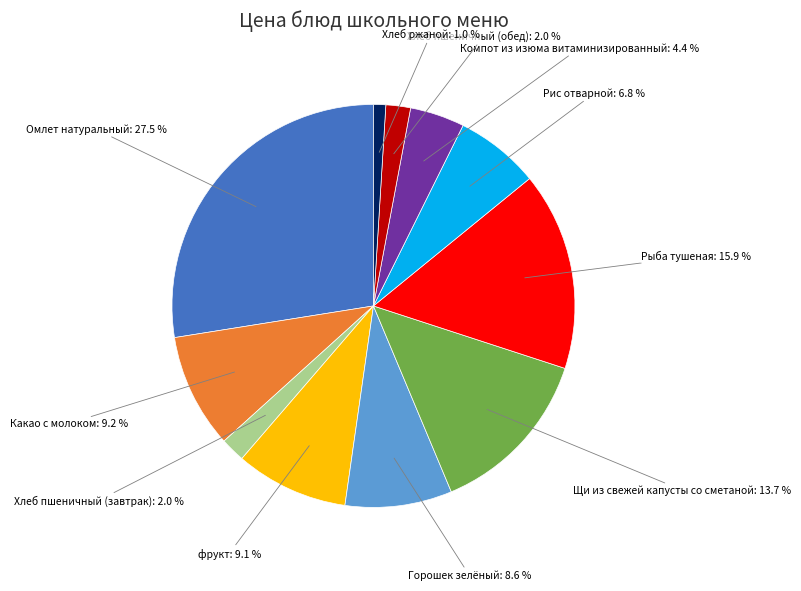

What is the smallest slice in the pie chart?

Хлеб ржаной